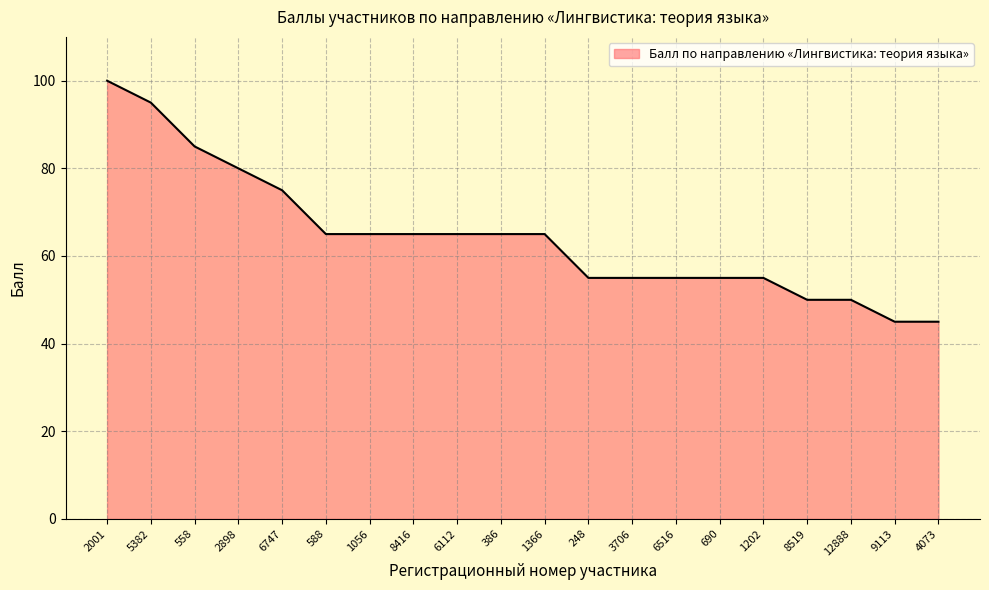

What position from the right is 558?

18